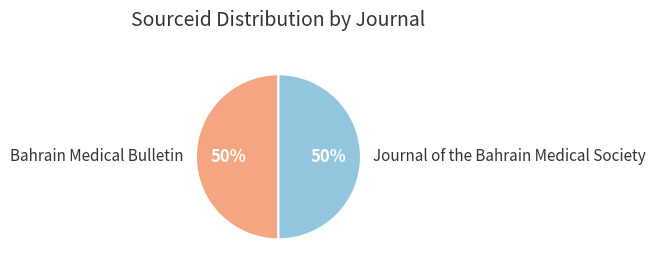

To the nearest percent, what percentage of the pie is Journal of the Bahrain Medical Society?

50%